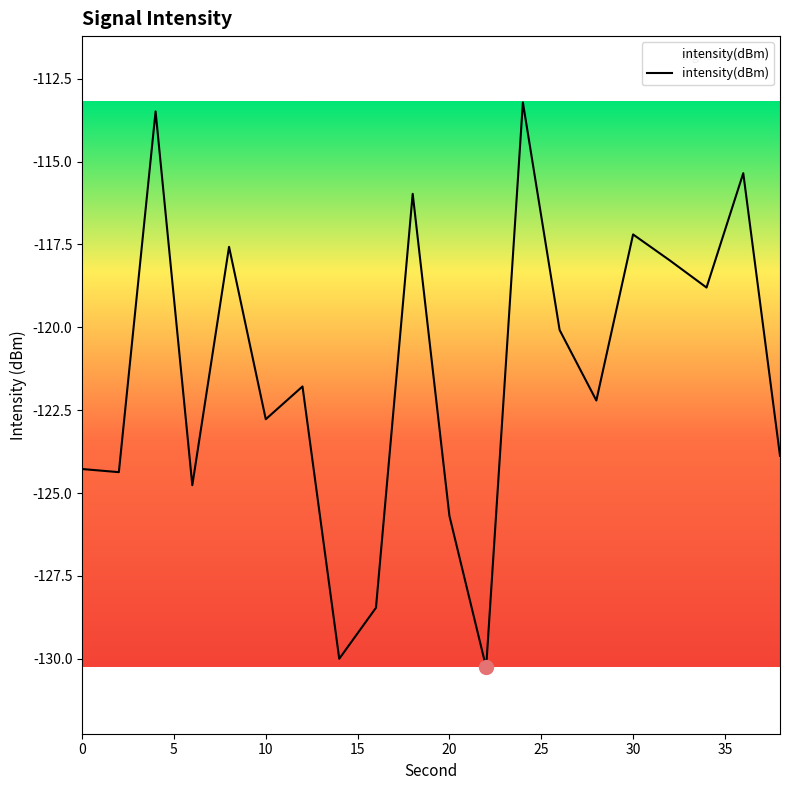

Reading right to left, transcribe all the data shown in this chart.

-123.9	-115.3	-118.8	-118.0	-117.2	-122.2	-120.1	-113.2	-130.3	-125.7	-116.0	-128.5	-130.0	-121.8	-122.8	-117.6	-124.8	-113.5	-124.4	-124.3